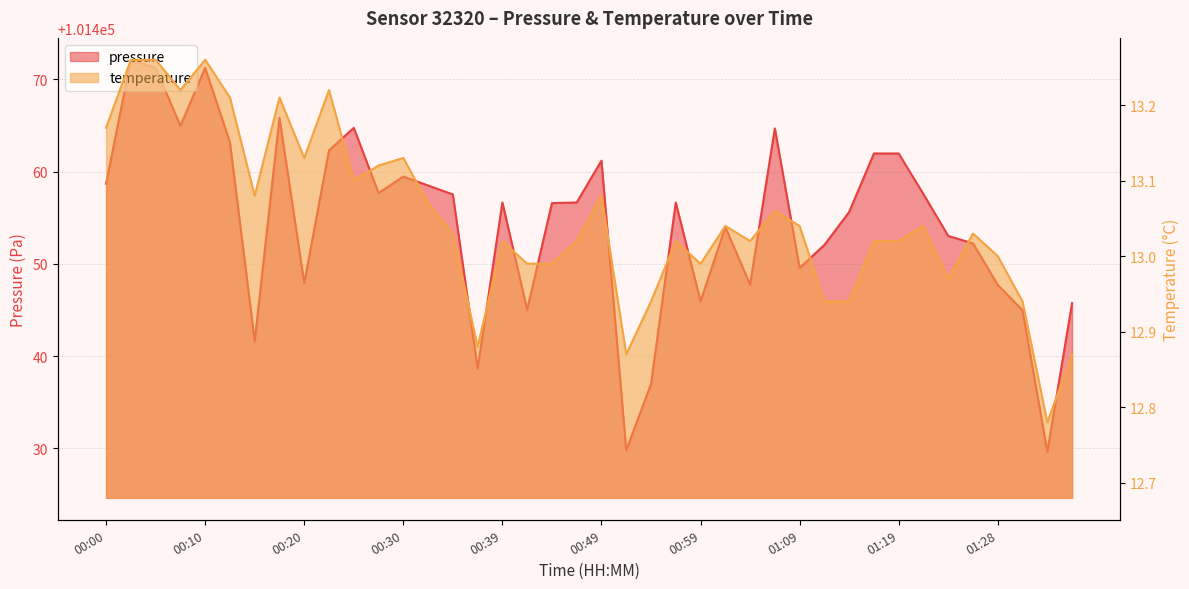

Which has a higher value, 01:26 or 00:59?

01:26